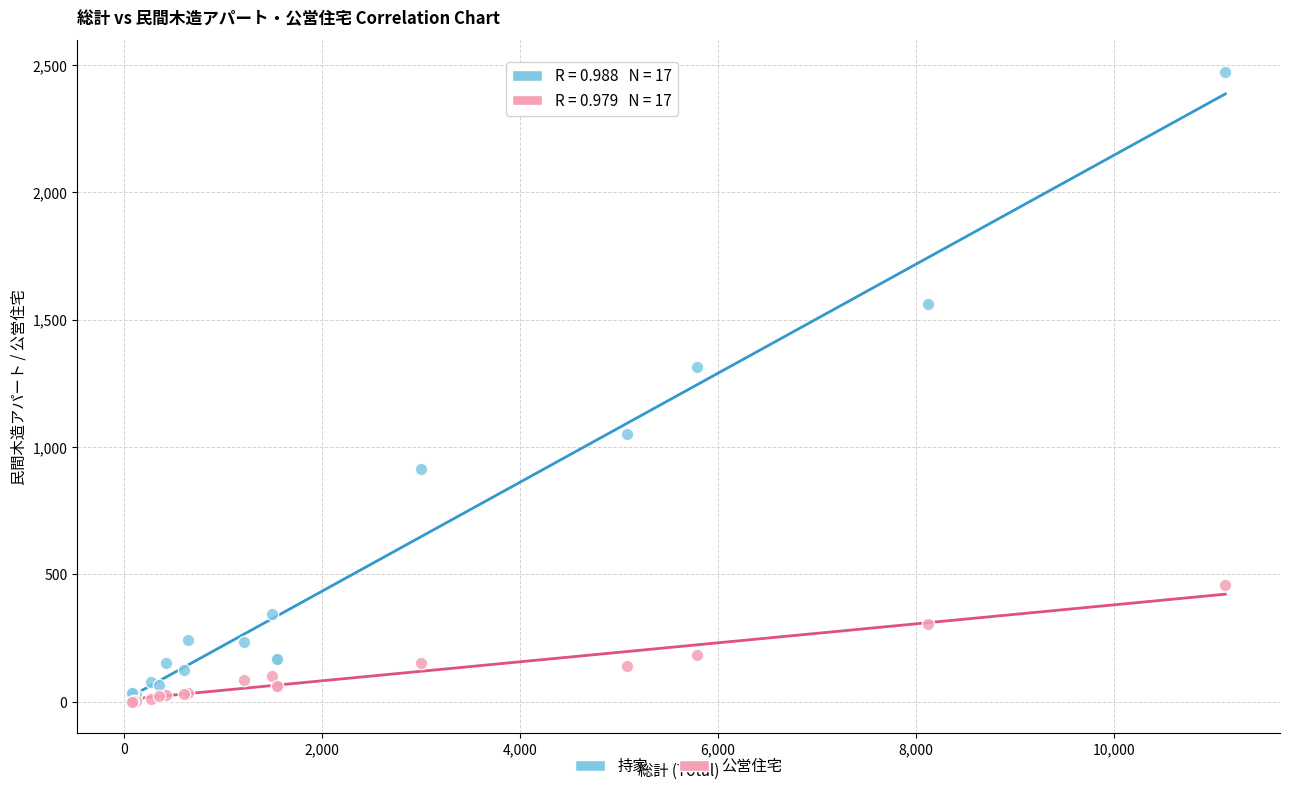

Across all series, what Y value is closest to 1237?

1313